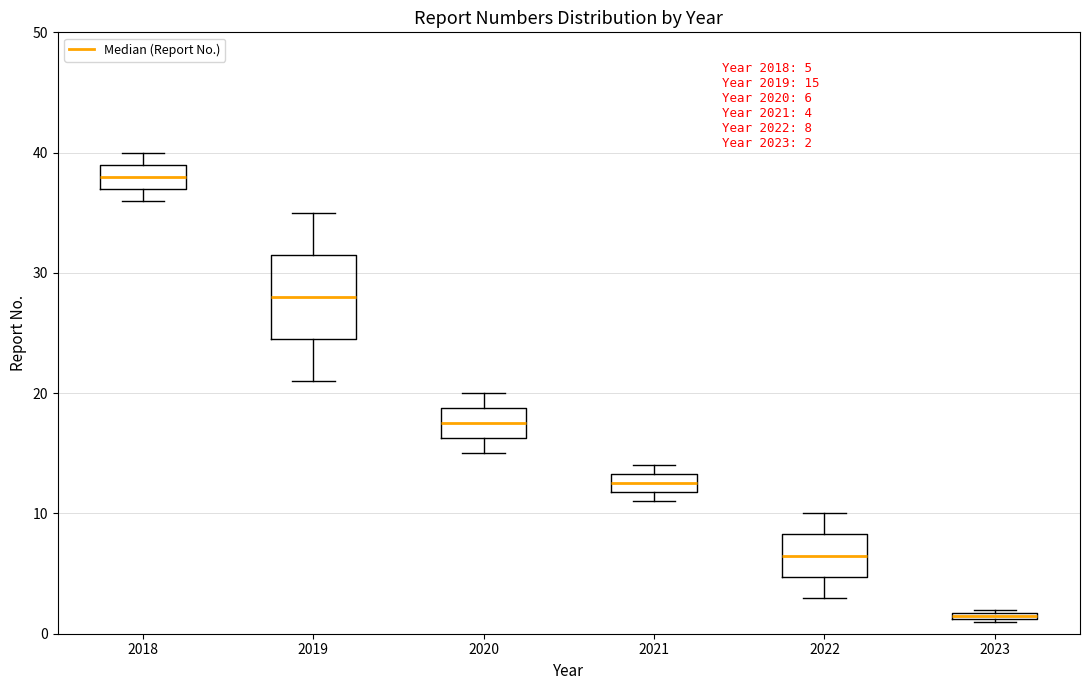

Which box is the tallest, from its lower edge to its upper edge?

2019